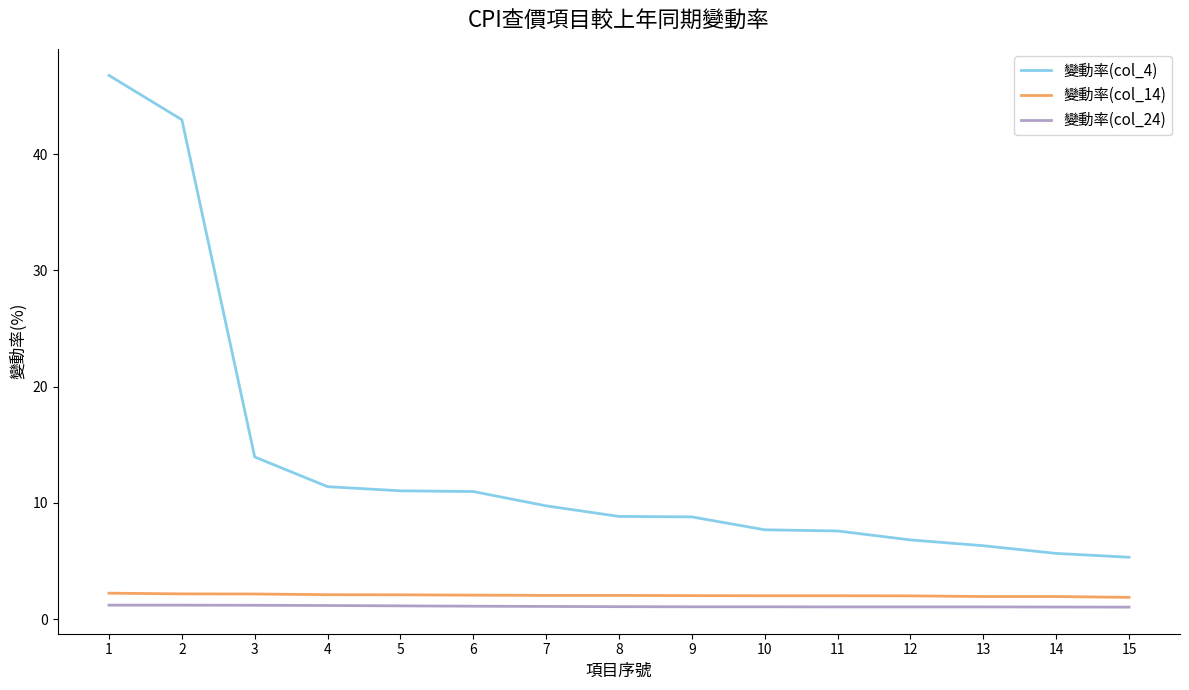

Which series has the largest total across all categories?

變動率(col_4)